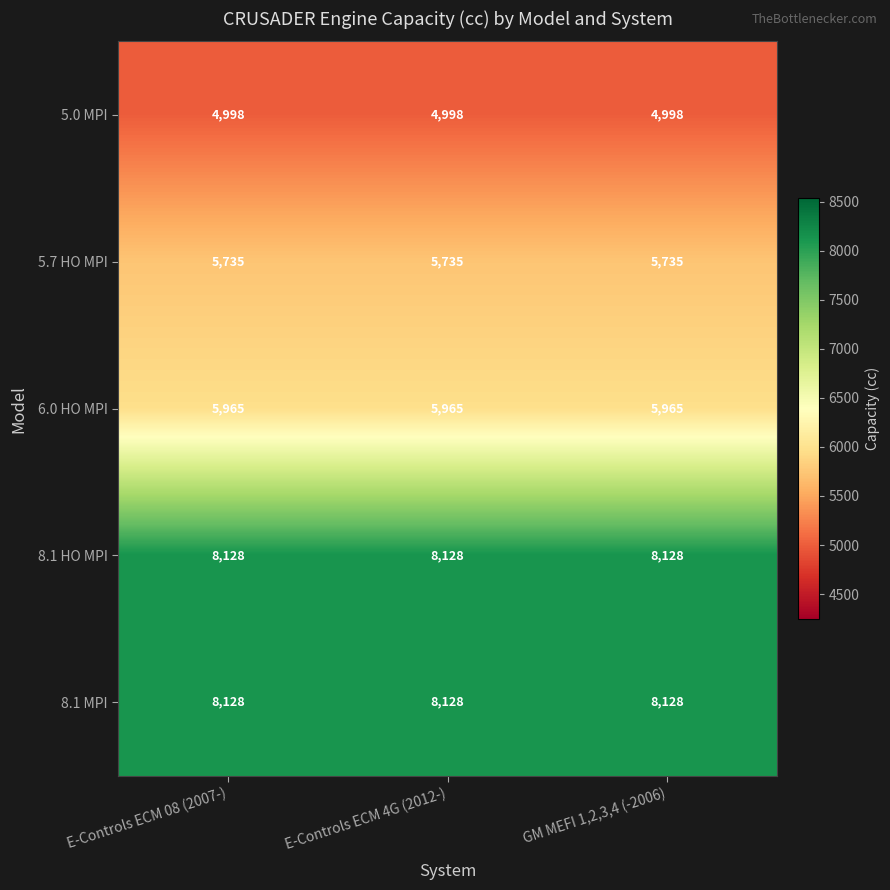

What is the highest value of the 6.0 HO MPI series?

5965